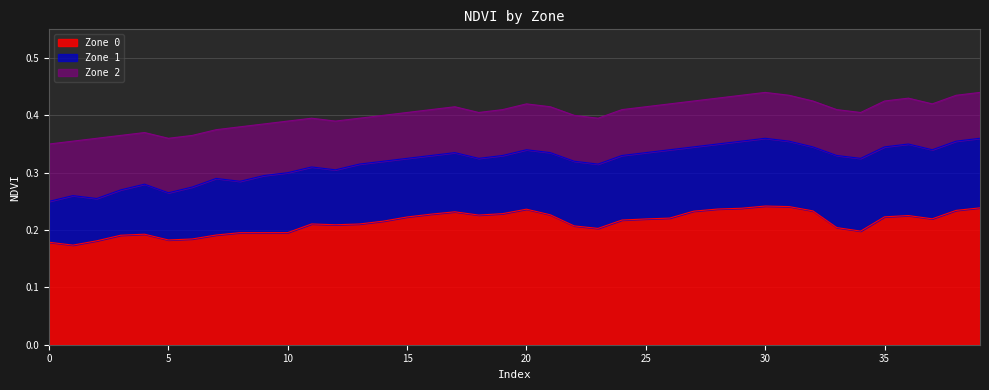

What is the value of the Zone 0 point at the 39th from the left?

0.2